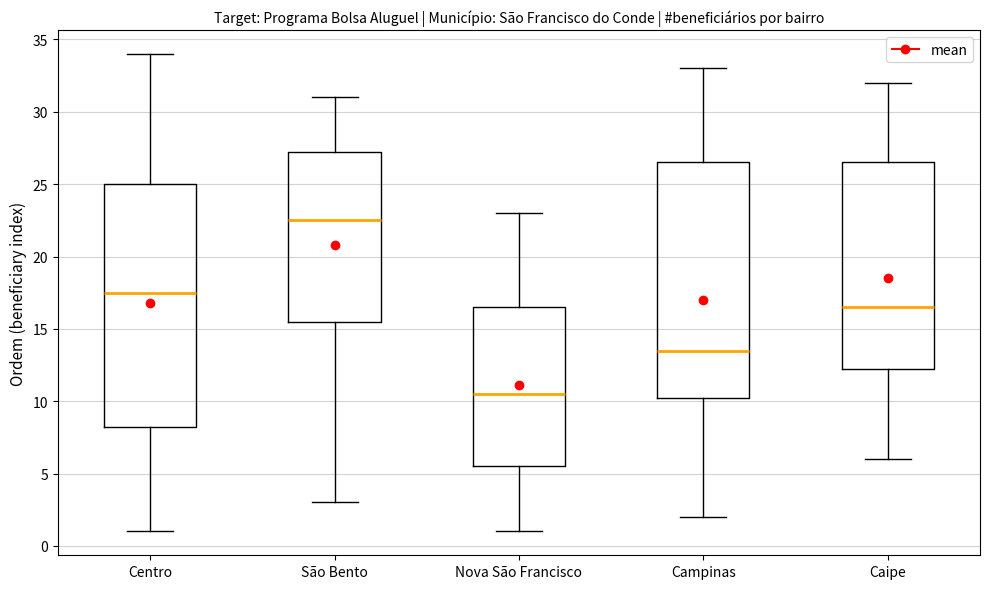

Which box's median line is the highest?

São Bento